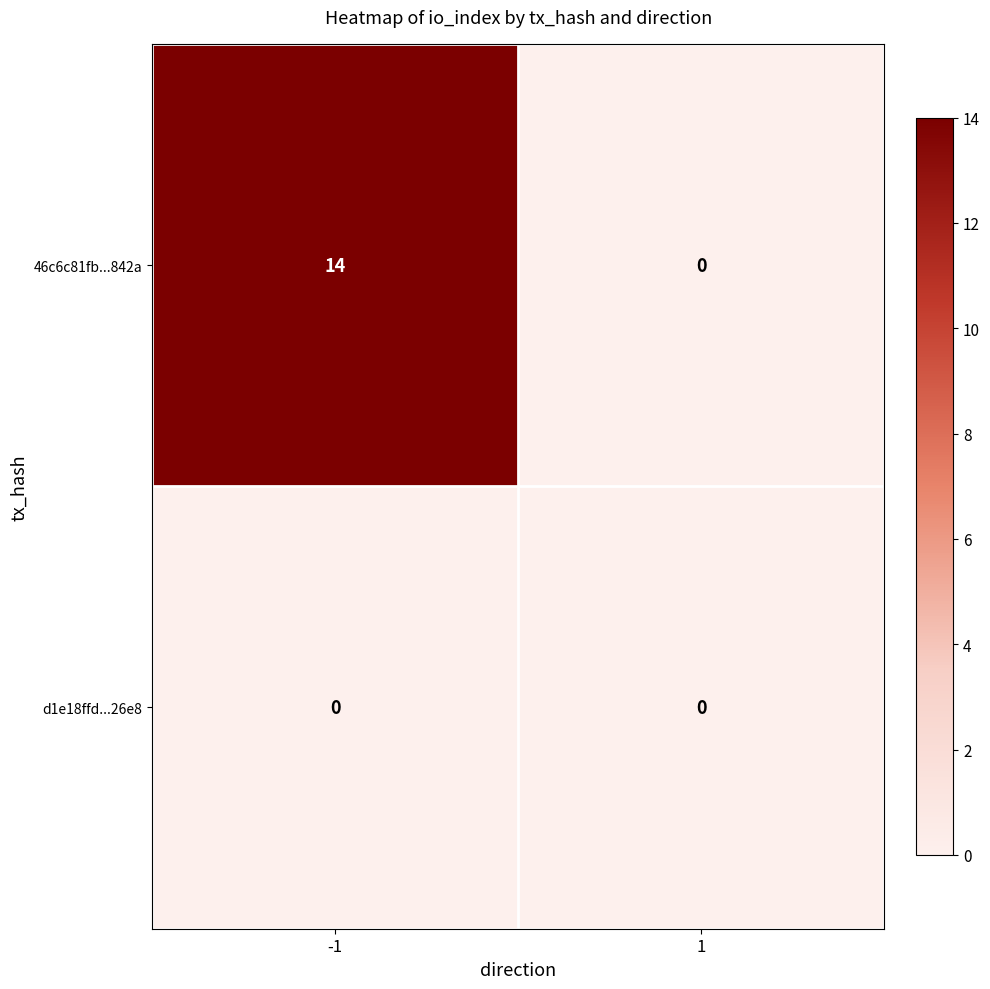

What is the average value of the 46c6c81fb...842a series?

7